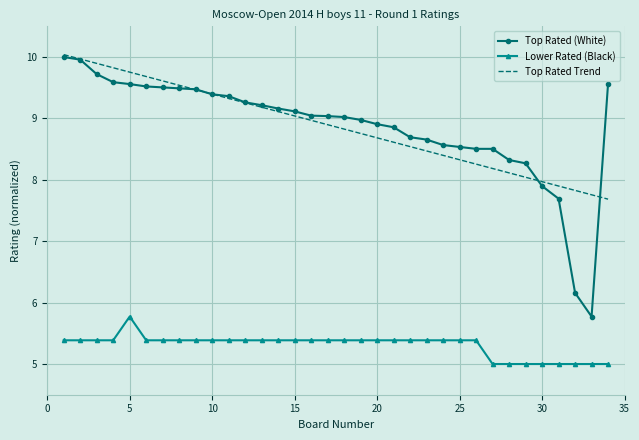

What is the minimum value for Lower Rated (Black)?

5.0